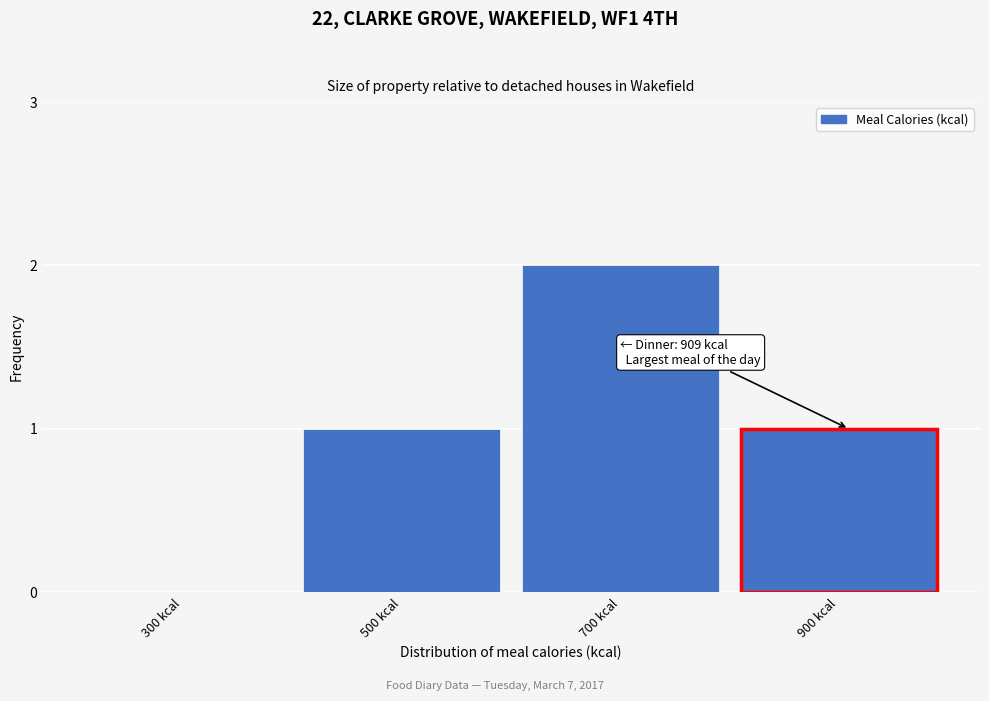

Reading left to right, transcribe all the data shown in this chart.

300 kcal=0	500 kcal=1	700 kcal=2	900 kcal=1